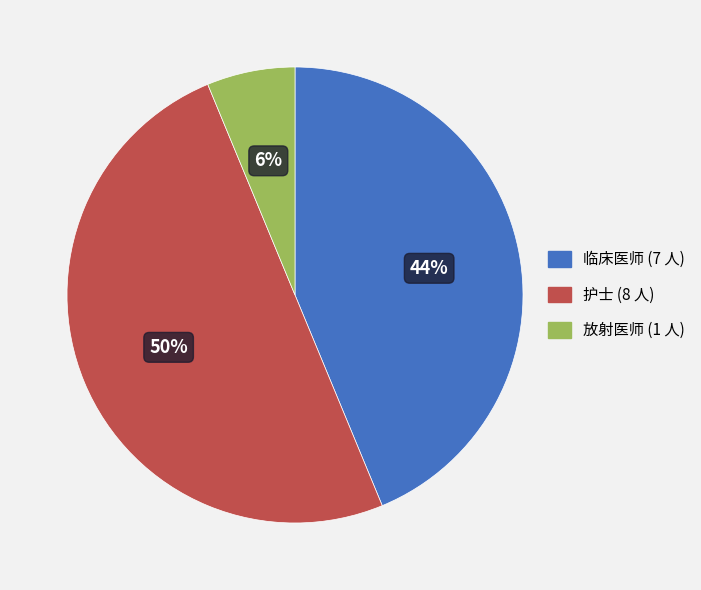

Does 放射医师 represent more than half of the total?

No